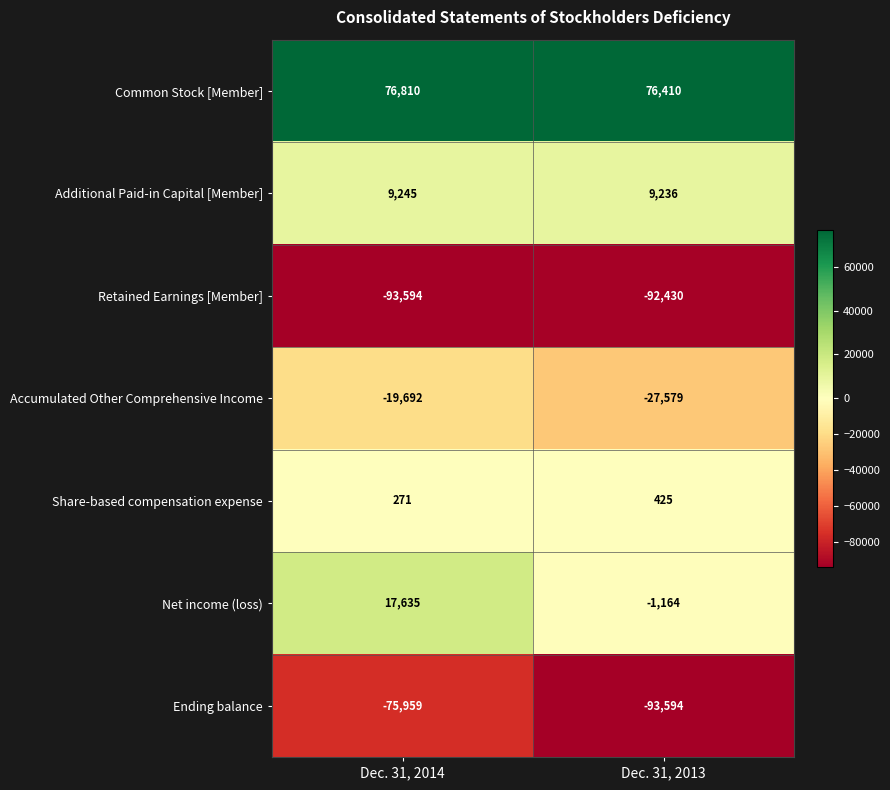

At which category does the chart reach its peak across all series?

Dec. 31, 2014